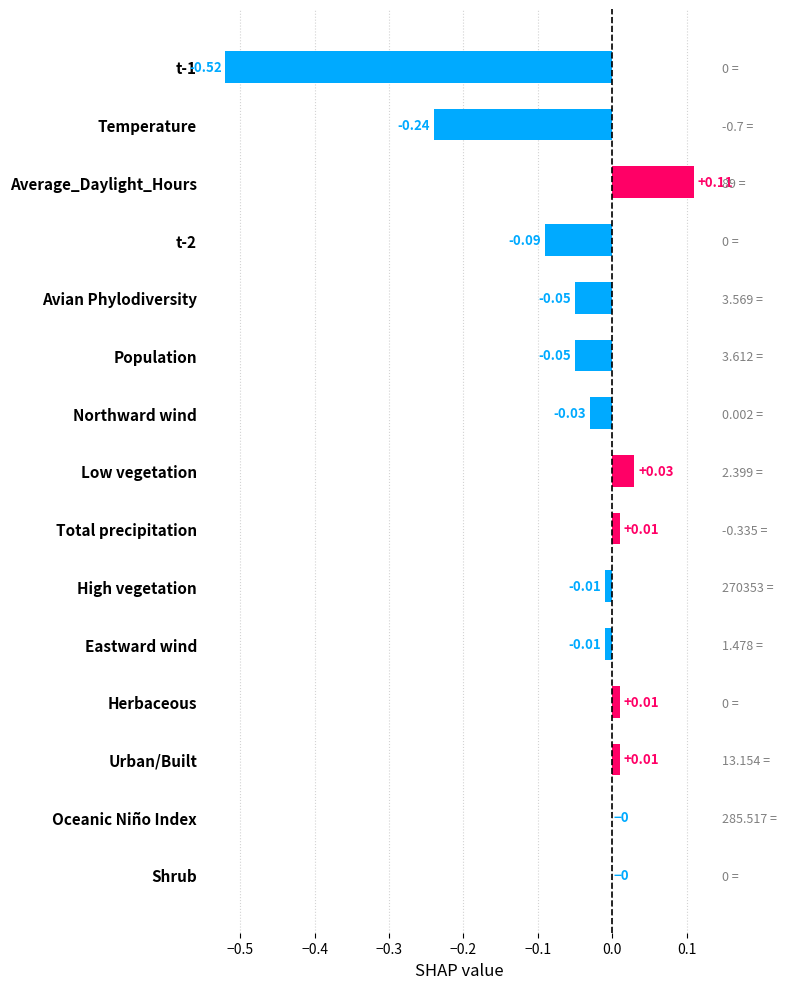

What is the difference between the maximum and minimum values?

0.6